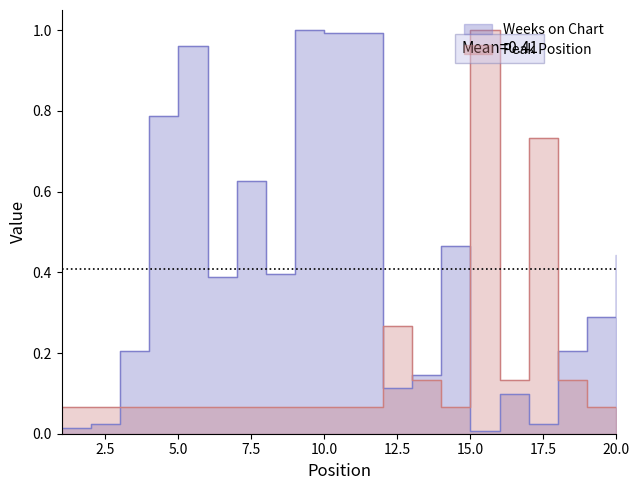

What is the difference between the maximum and second lowest values in the Weeks on Chart series?

1.0